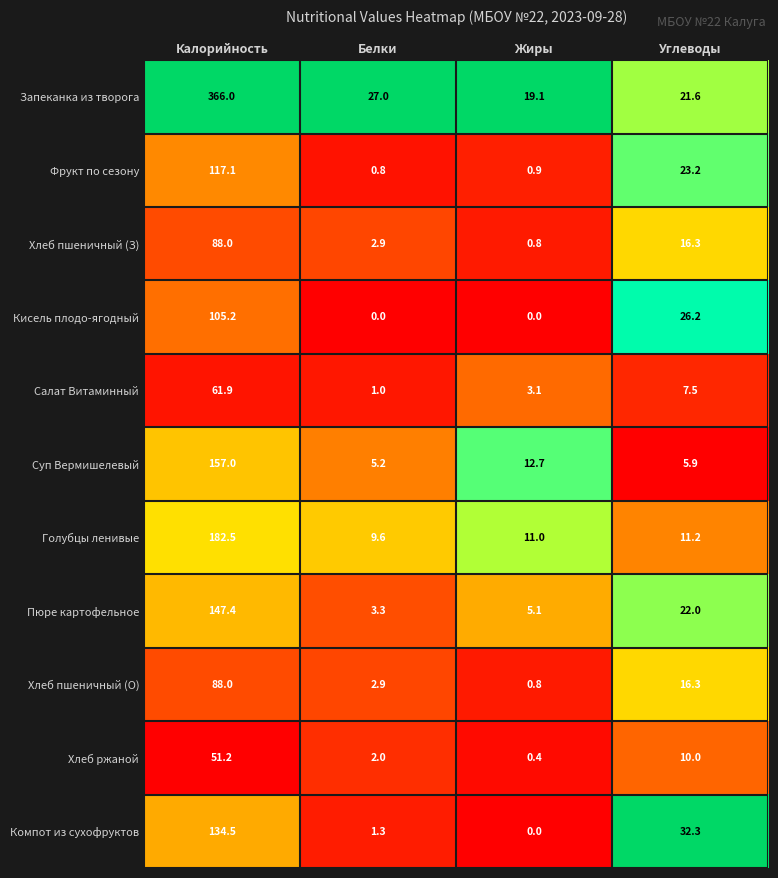

What is the difference between the Хлеб ржаной values at Жиры and Белки?

1.6